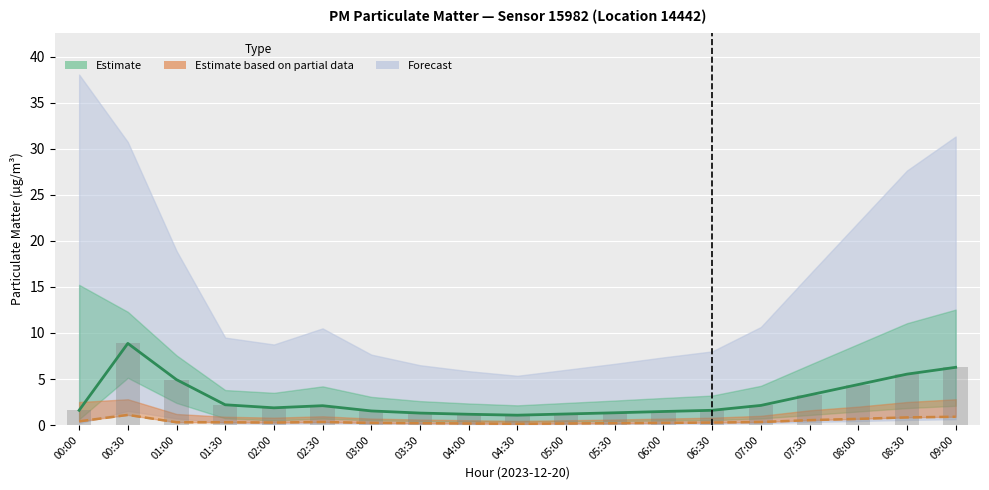

How many categories are shown in the chart?

19